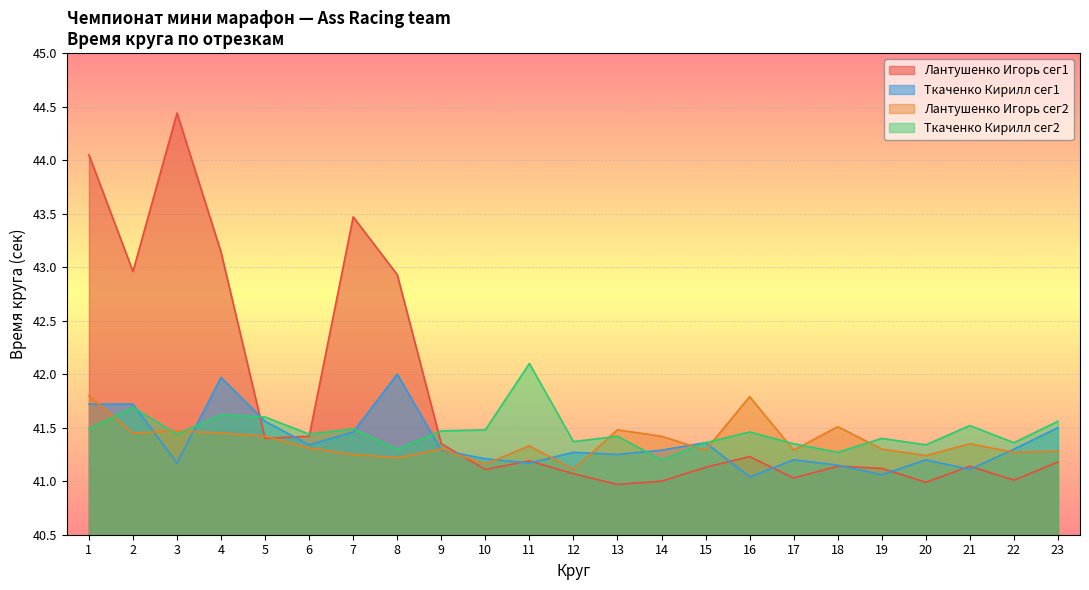

True or false: Ткаченко Кирилл сег1 has more than 1 points higher than both neighbors.

True